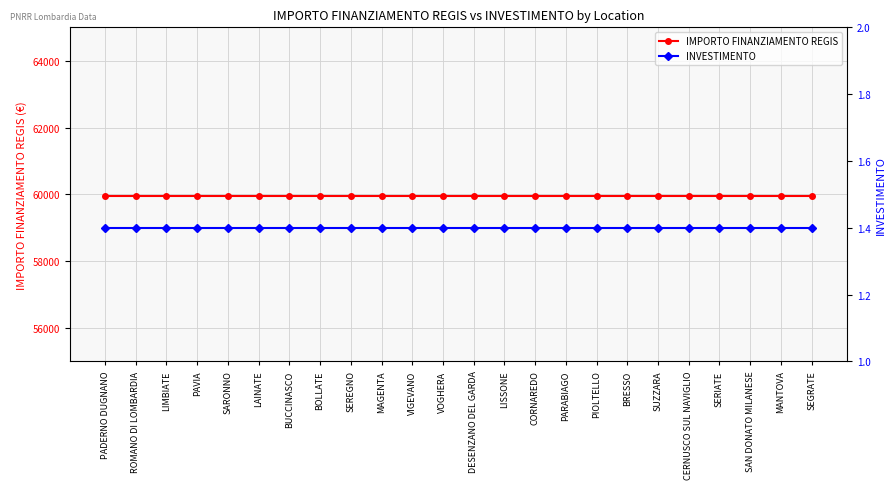

What position from the right is BUCCINASCO?

18